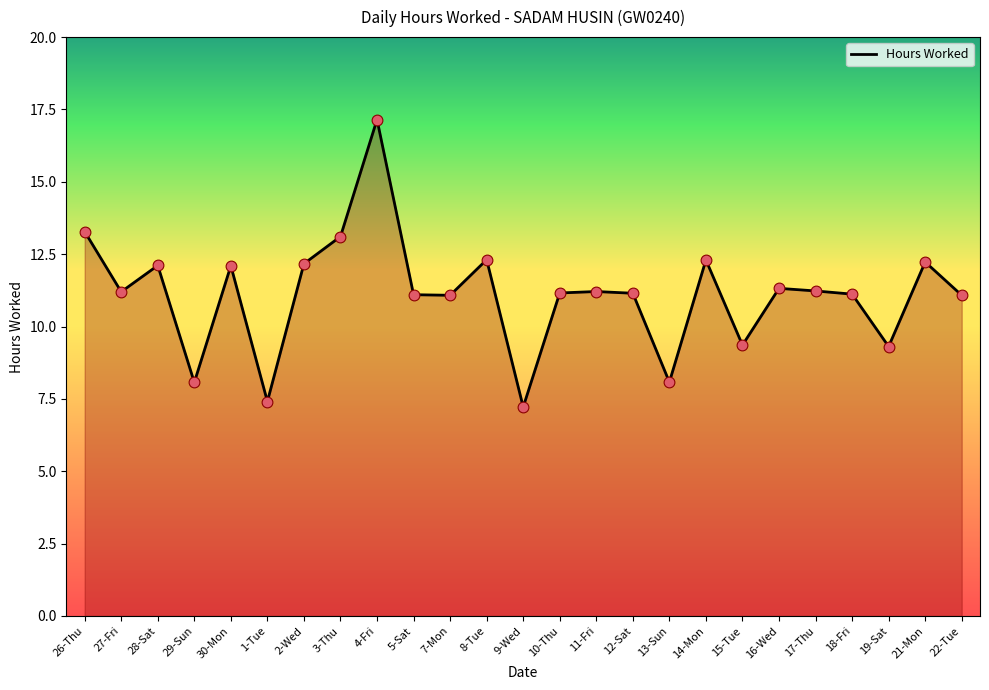

What is the change in value from 15-Tue to 16-Wed?

+2.0